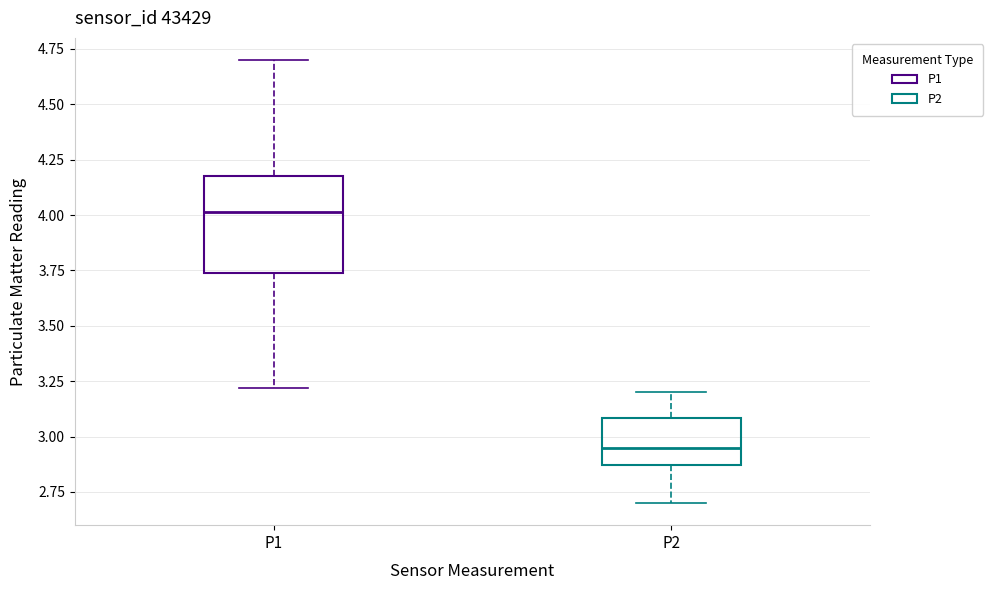

Reading left to right, read every box against the y-axis: the position of its median line, the range the box covers, and the ends of its whiskers. The values are not printed on the chart, so give them approximately, as read against the axis.

P1: median 4.00, box 3.75 to 4.20, whiskers 3.20 to 4.70
P2: median 2.95, box 2.85 to 3.10, whiskers 2.70 to 3.20